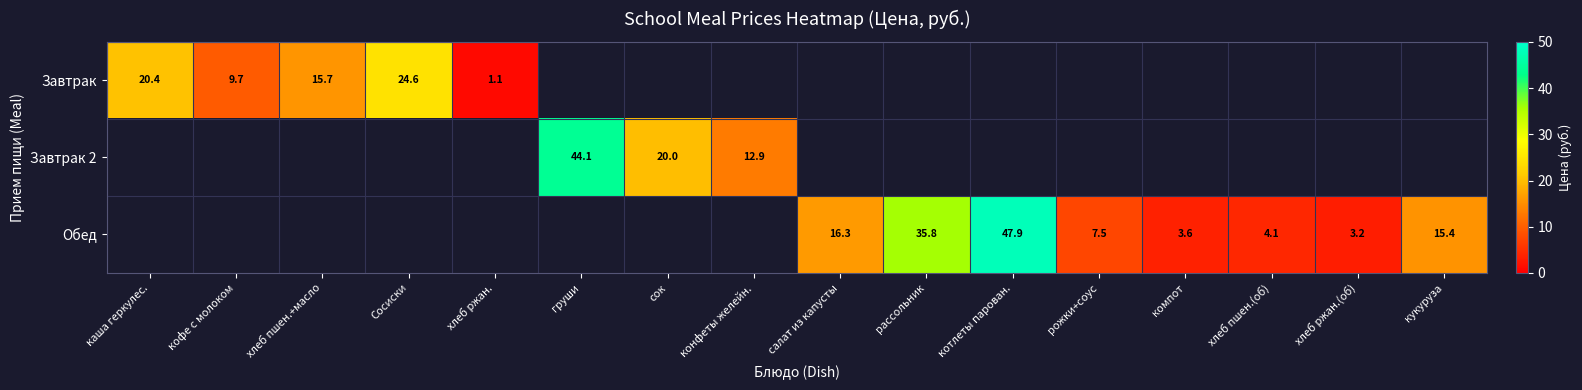

What is the total value across all series at кофе с молоком?

9.7